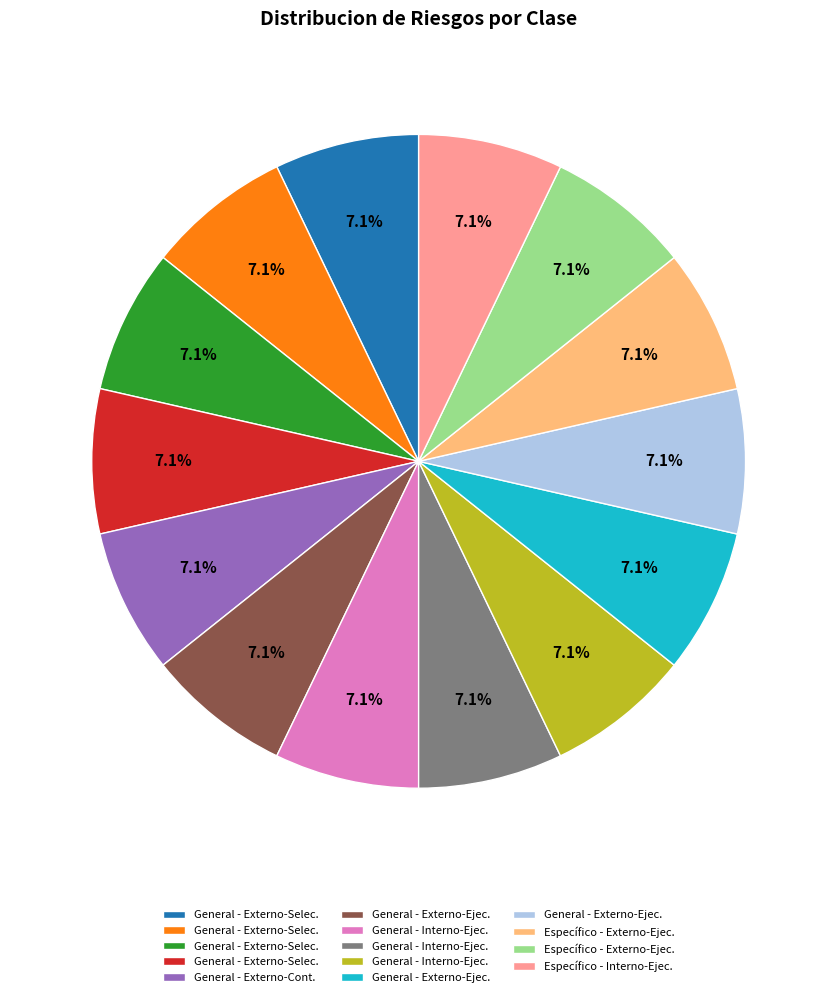

Is there any slice that represents more than half of the pie?

No